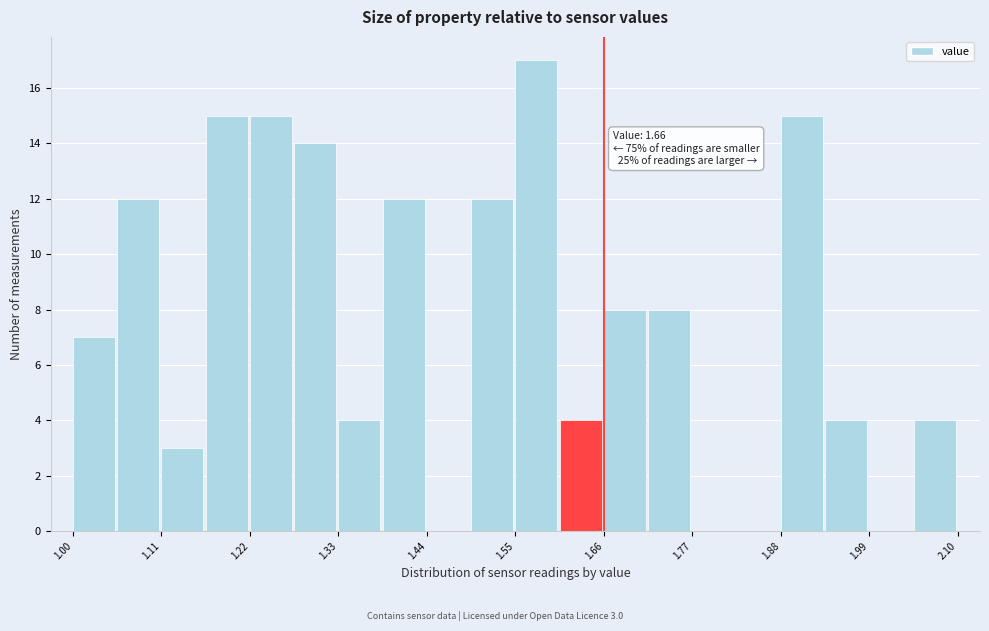

Read against the x-axis, roughly where is the centre of the tallest bar?

1.58